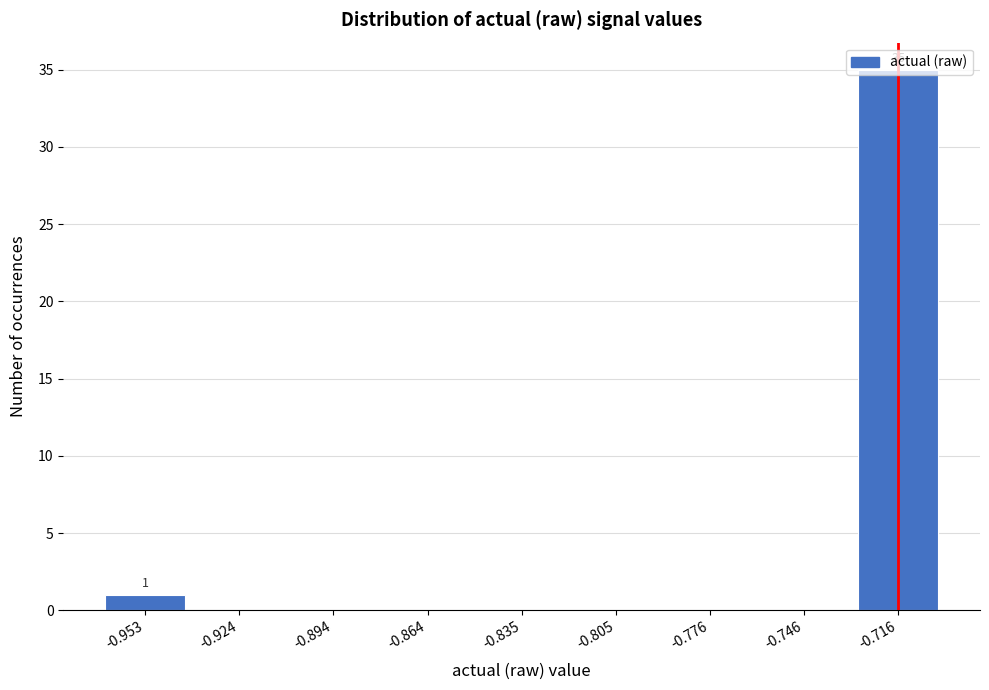

What is the maximum value shown in the chart?

35